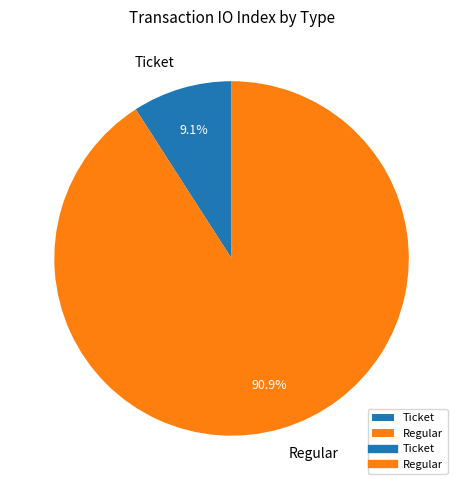

Does Regular account for over 50% of the chart?

Yes